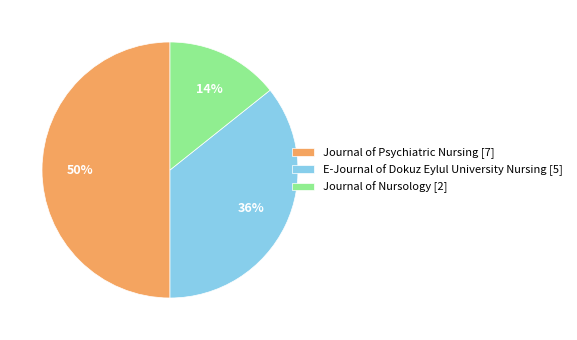

Count the number of slices in the pie.

3